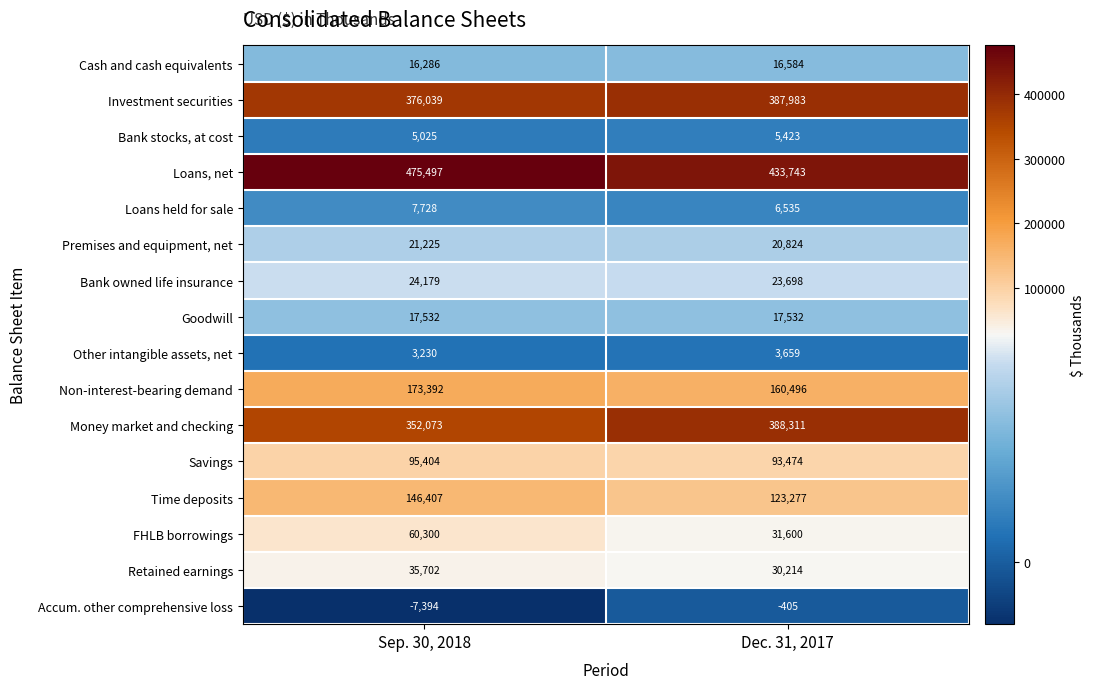

The Loans, net series shows 475497 at Sep. 30, 2018. True or false?

True